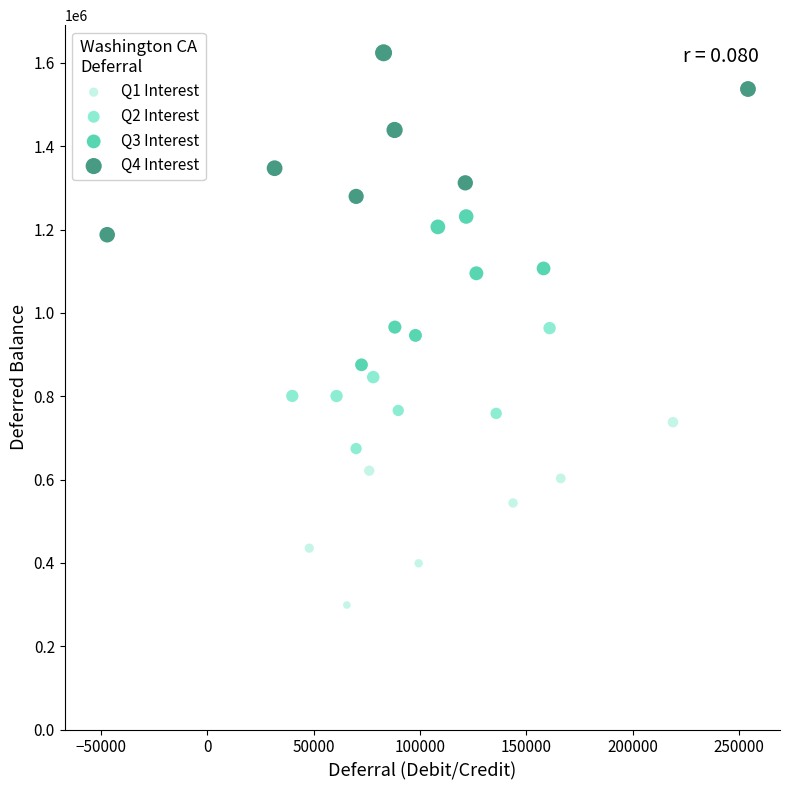

Which series reaches the minimum Y coordinate?

Q1 Interest